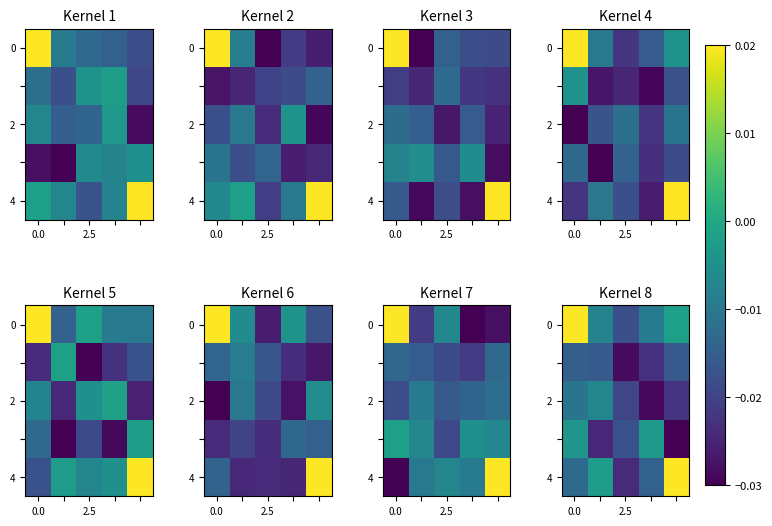

How many distinct data groups are displayed?

5